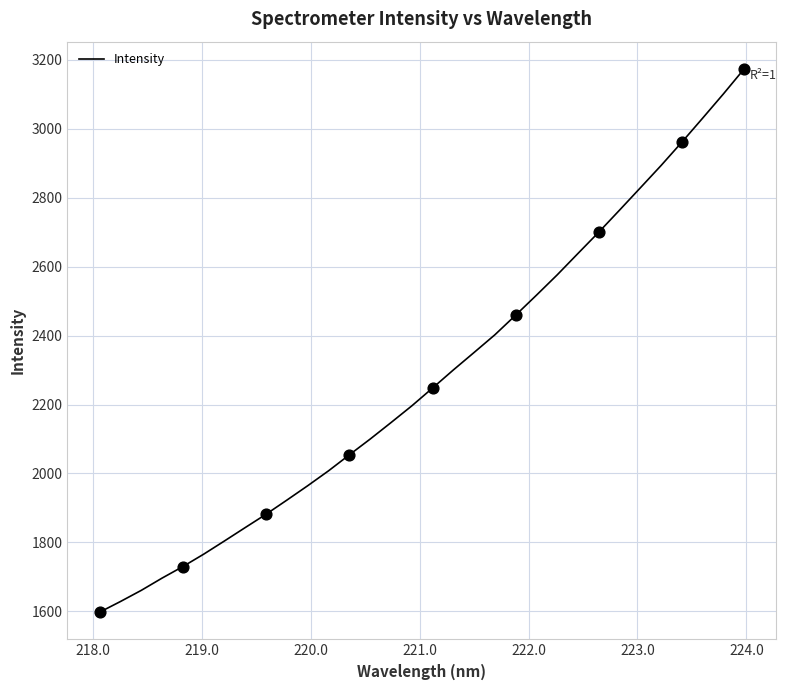

What is the difference between the maximum and minimum values?

1576.9